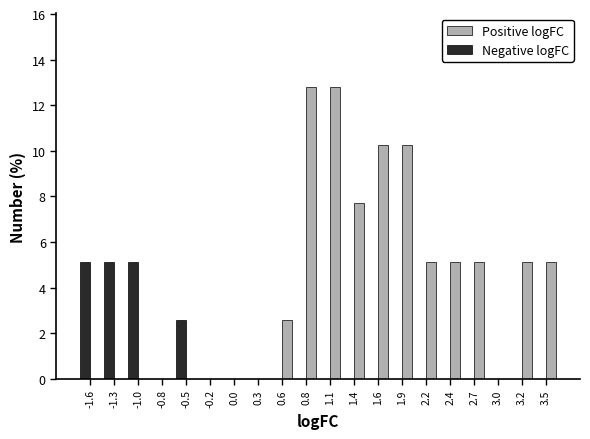

What is the height of the Negative logFC bar covering -1.15 to -0.90 on the x-axis? Neither the bar edges nor the heights are printed on the chart, so give them approximately, as read against the axes.

5.2